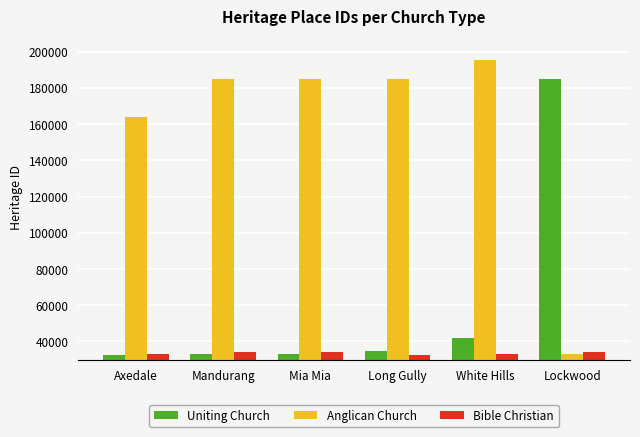

Is it true that Bible Christian equals 55252 at Long Gully?

False